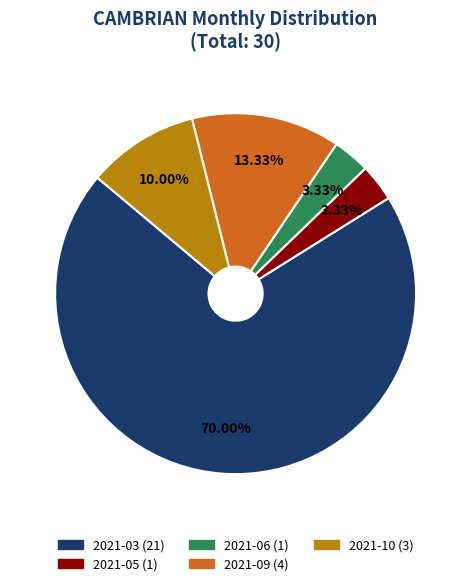

To the nearest percent, what is the difference between the largest and smallest slice percentages?

67%